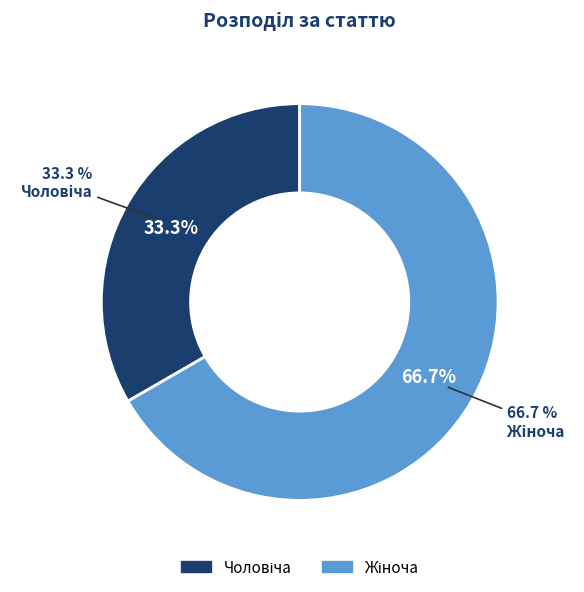

Rank the categories by value from lowest to highest.

Чоловіча, Жіноча